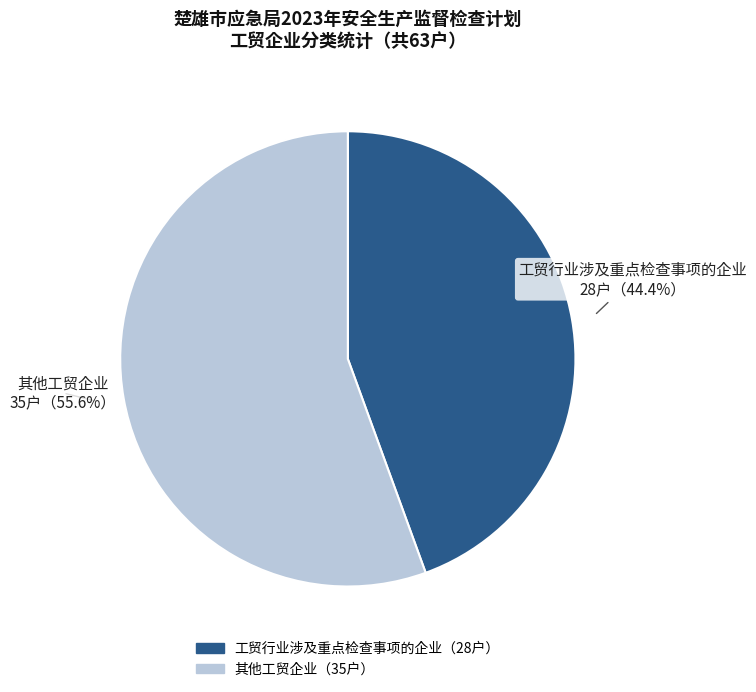

Count the number of slices in the pie.

2